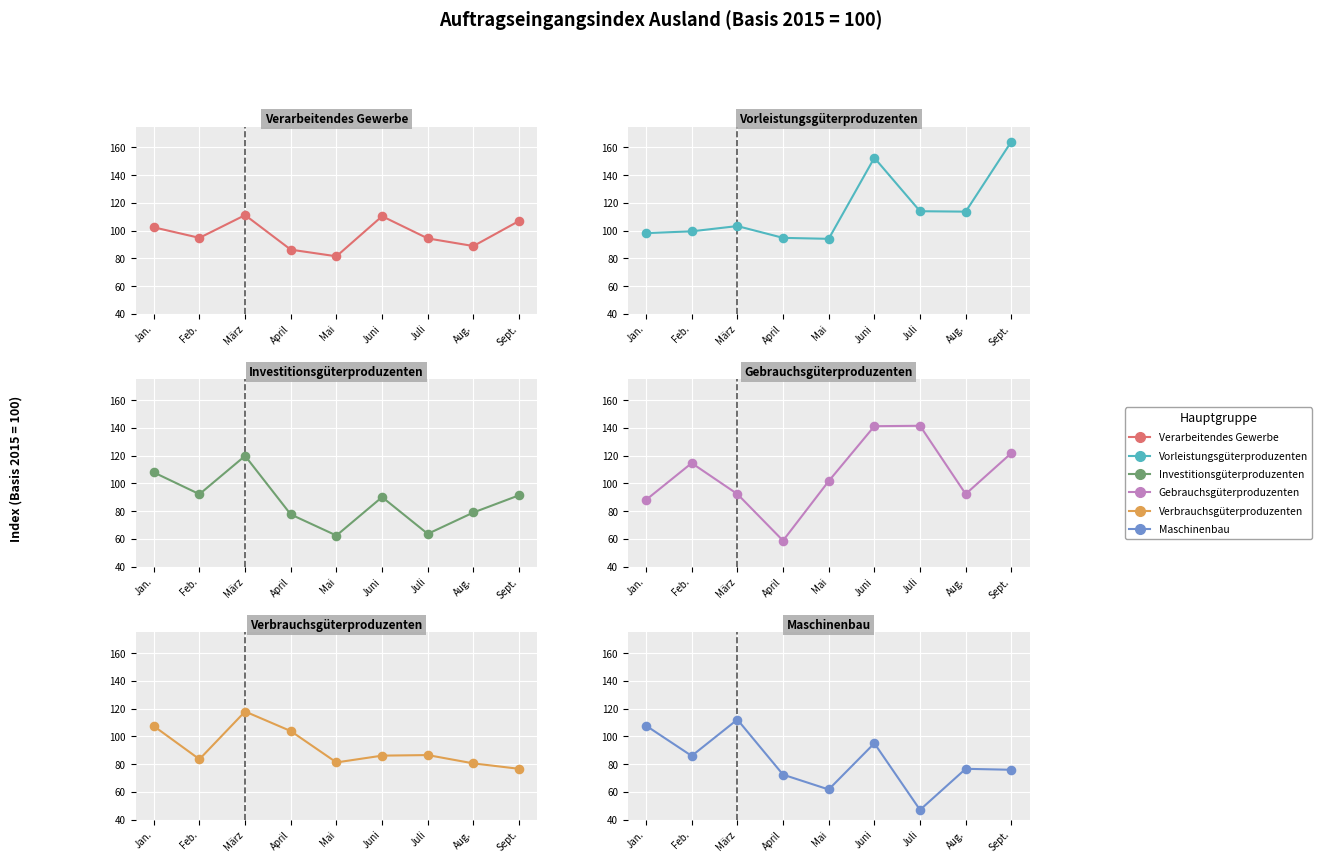

Which series has the widest spread of Y values?

Gebrauchsgüterproduzenten